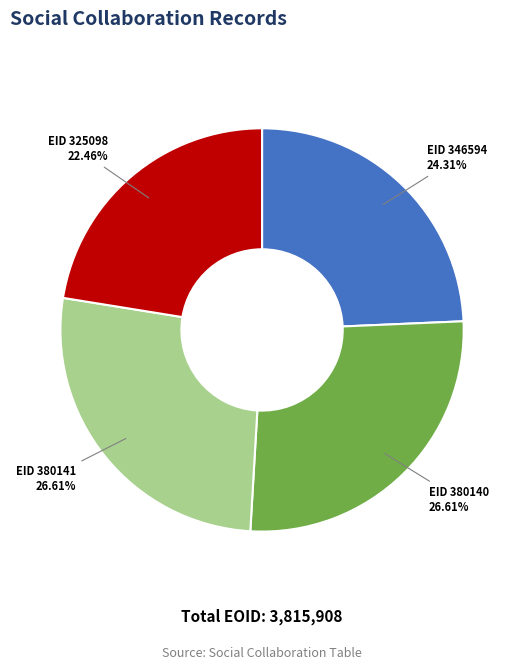

Is there any slice that represents more than half of the pie?

No